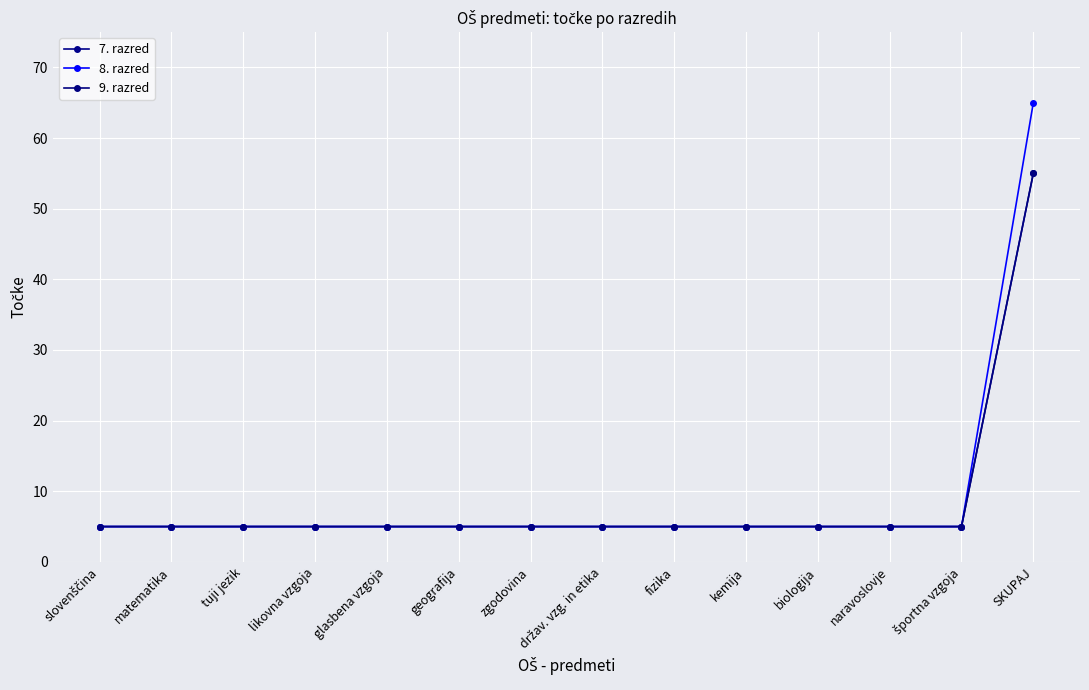

Is this an area chart (filled region under the line)?

No